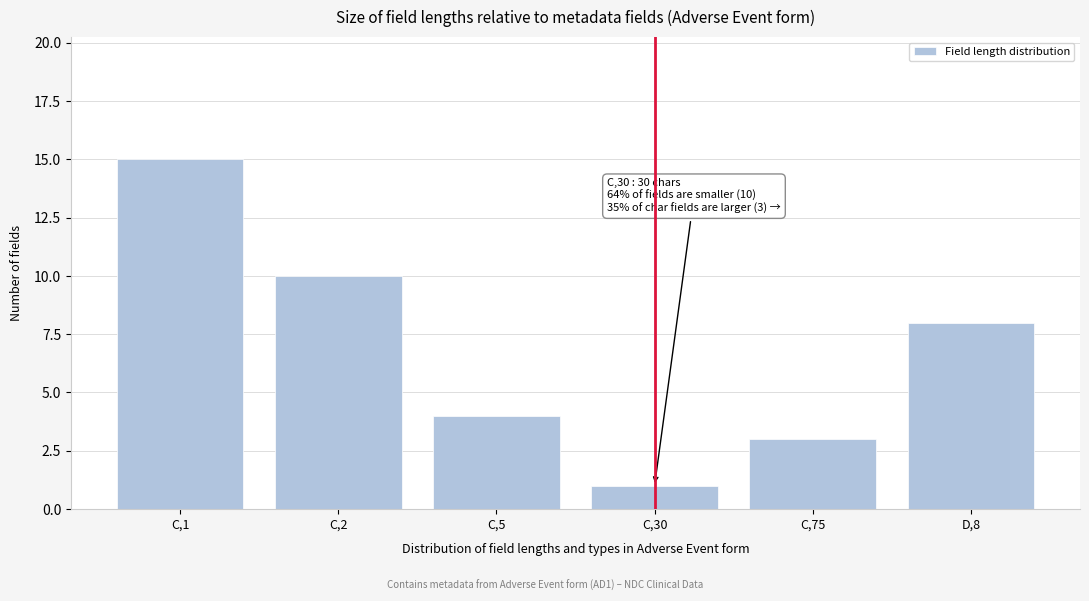

Reading right to left, list all the values displayed in this chart.

D,8=8	C,75=3	C,30=1	C,5=4	C,2=10	C,1=15